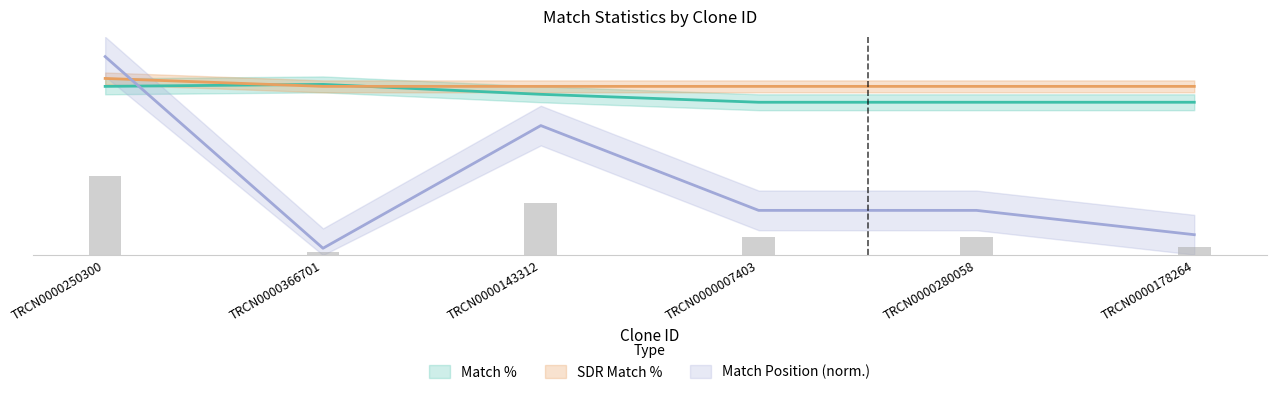

What is the lowest value of the Match Position series?

1.4